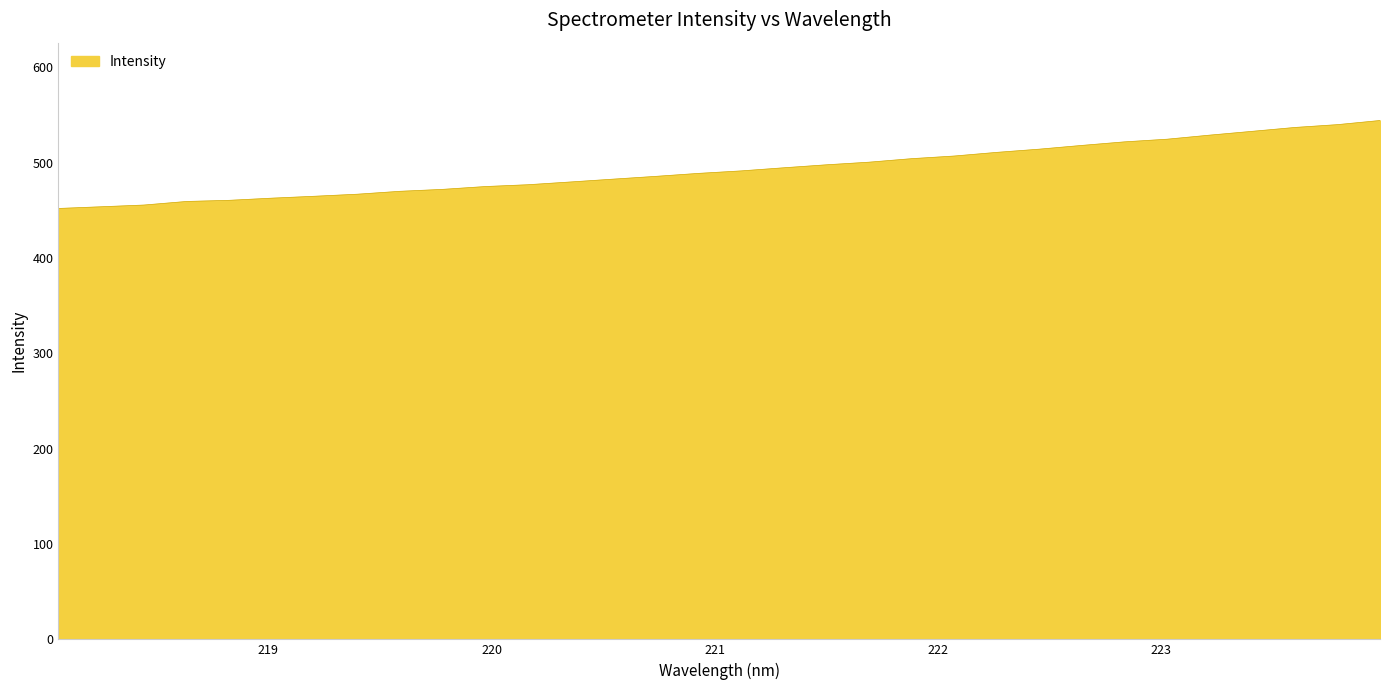

What is the maximum value shown in the chart?

544.3